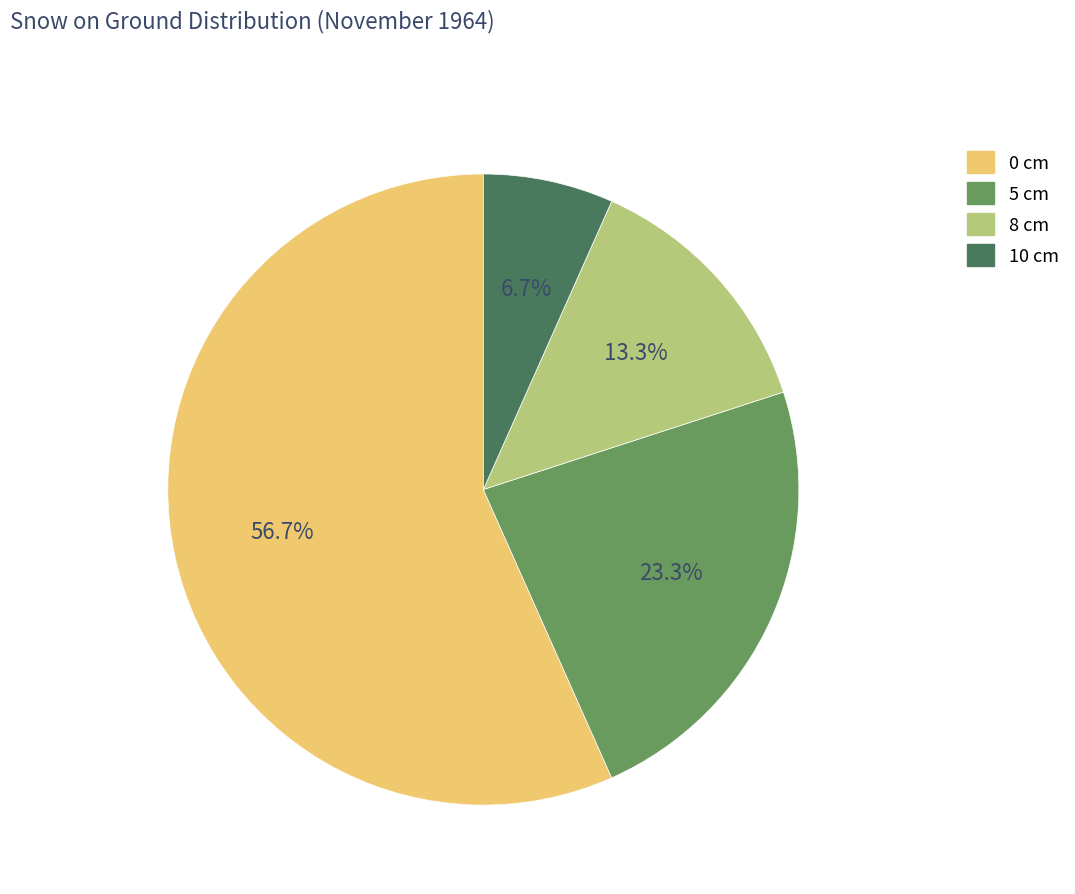

To the nearest percent, what is the difference between the largest and smallest slice percentages?

50%